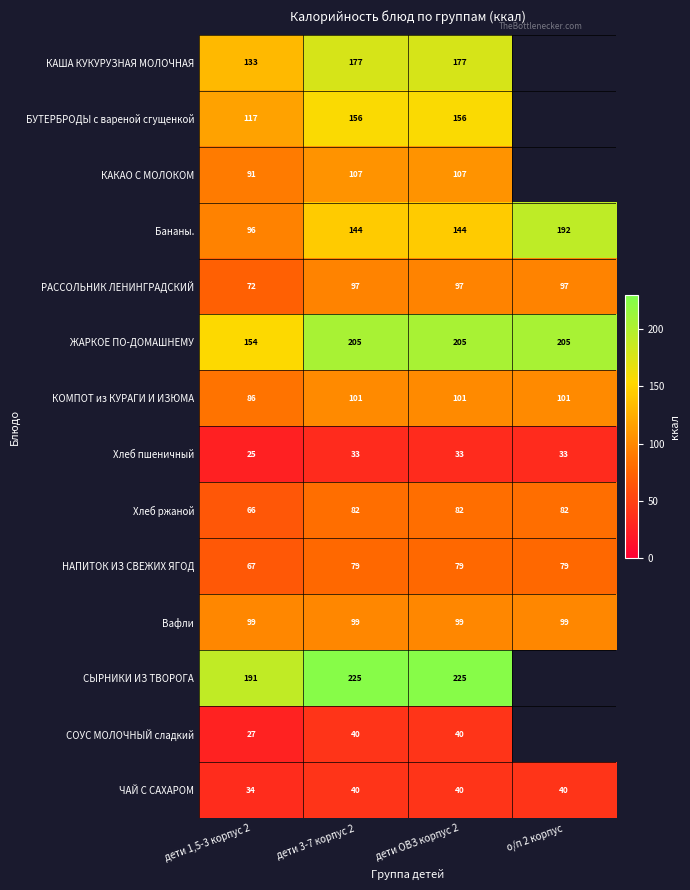

At дети 1,5-3 корпус 2, list the series in order from smallest to largest.

Хлеб пшеничный, СОУС МОЛОЧНЫЙ сладкий, ЧАЙ С САХАРОМ, Хлеб ржаной, НАПИТОК ИЗ СВЕЖИХ ЯГОД, РАССОЛЬНИК ЛЕНИНГРАДСКИЙ, КОМПОТ из КУРАГИ И ИЗЮМА, КАКАО С МОЛОКОМ, Бананы., Вафли, БУТЕРБРОДЫ с вареной сгущенкой, КАША КУКУРУЗНАЯ МОЛОЧНАЯ, ЖАРКОЕ ПО-ДОМАШНЕМУ, СЫРНИКИ ИЗ ТВОРОГА